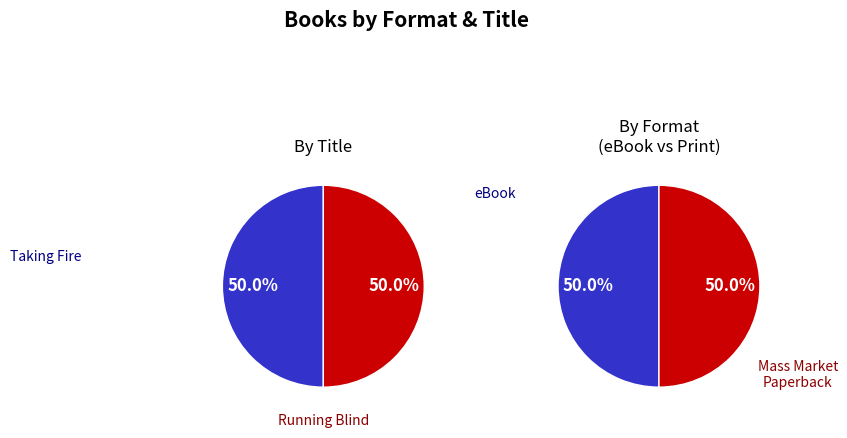

What percentage is the Taking Fire slice, to the nearest percent?

50%